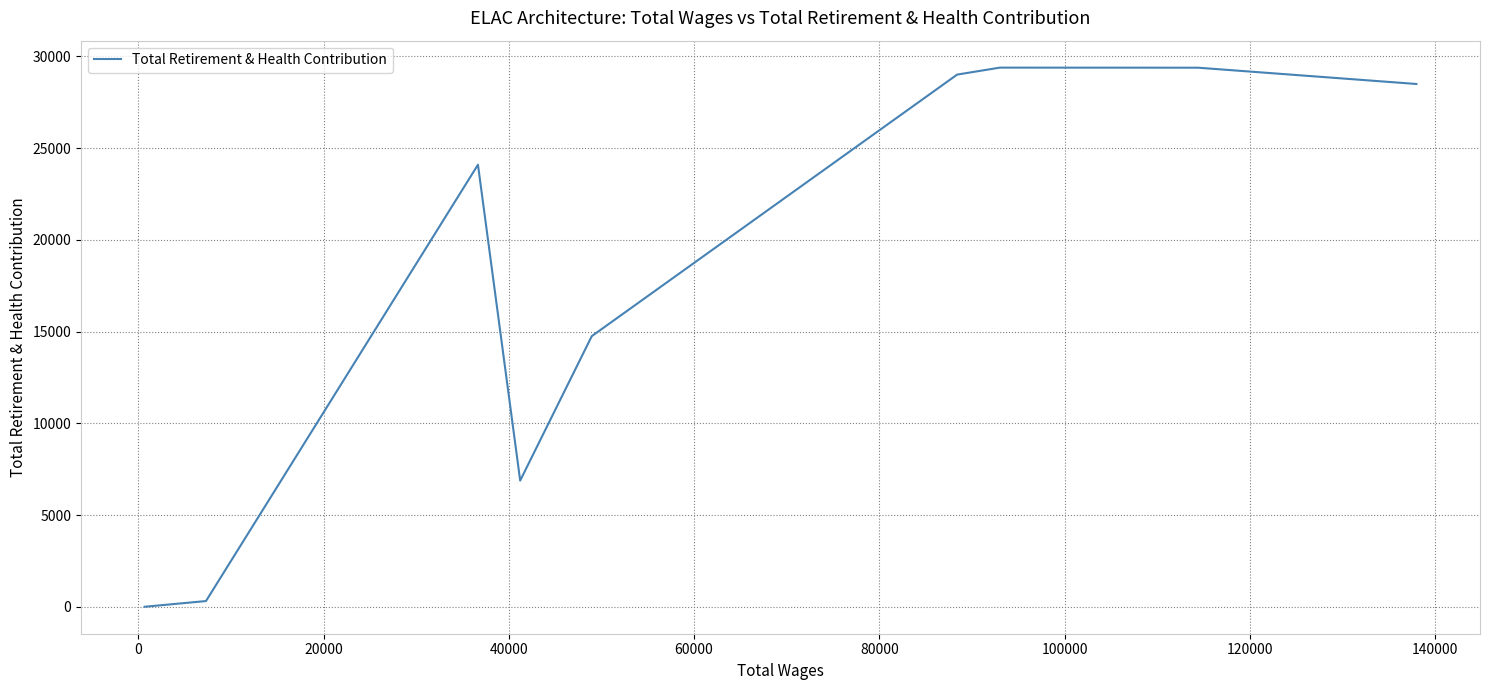

What is the label of the 6th point from the left?

80000